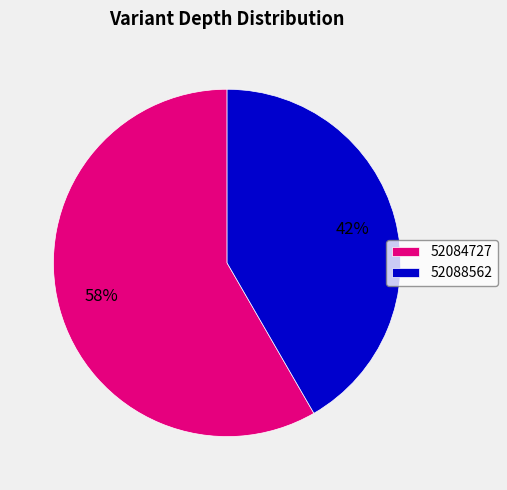

Which category has the smallest portion of the pie?

52088562